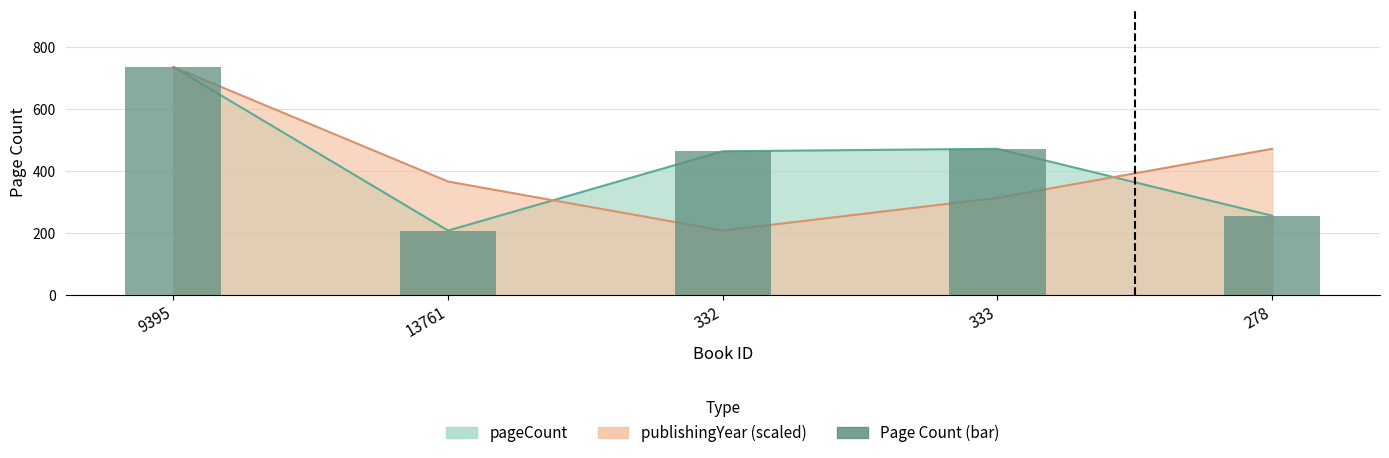

Is it true that the value at 13761 is 146?

False